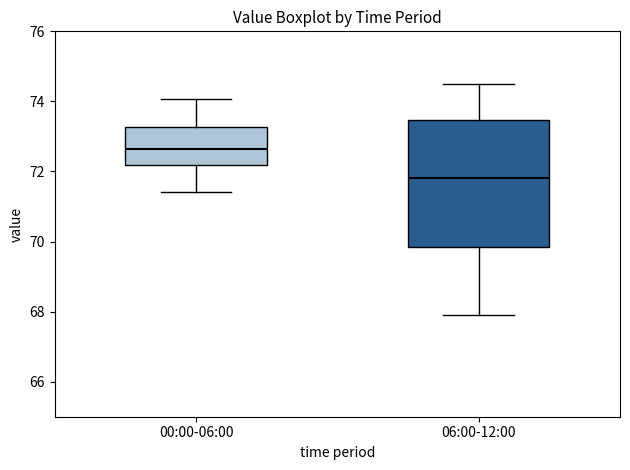

Reading left to right, read every box against the y-axis: the position of its median line, the range the box covers, and the ends of its whiskers. The values are not printed on the chart, so give them approximately, as read against the axis.

00:00-06:00: median 72.6, box 72.2 to 73.2, whiskers 71.4 to 74.0
06:00-12:00: median 71.8, box 69.8 to 73.4, whiskers 68.0 to 74.6